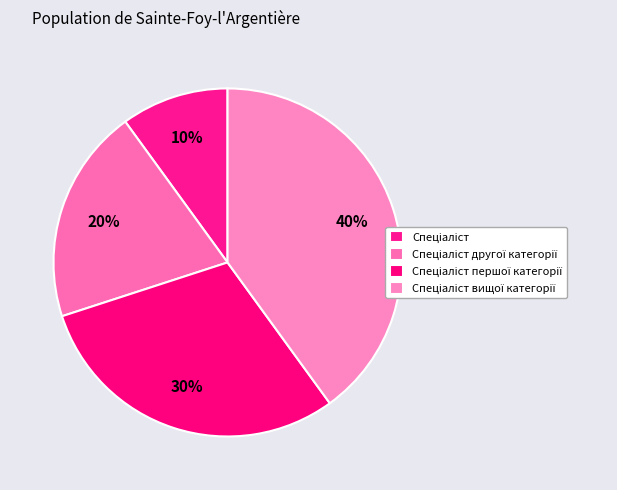

Which slice is the smallest?

Спеціаліст